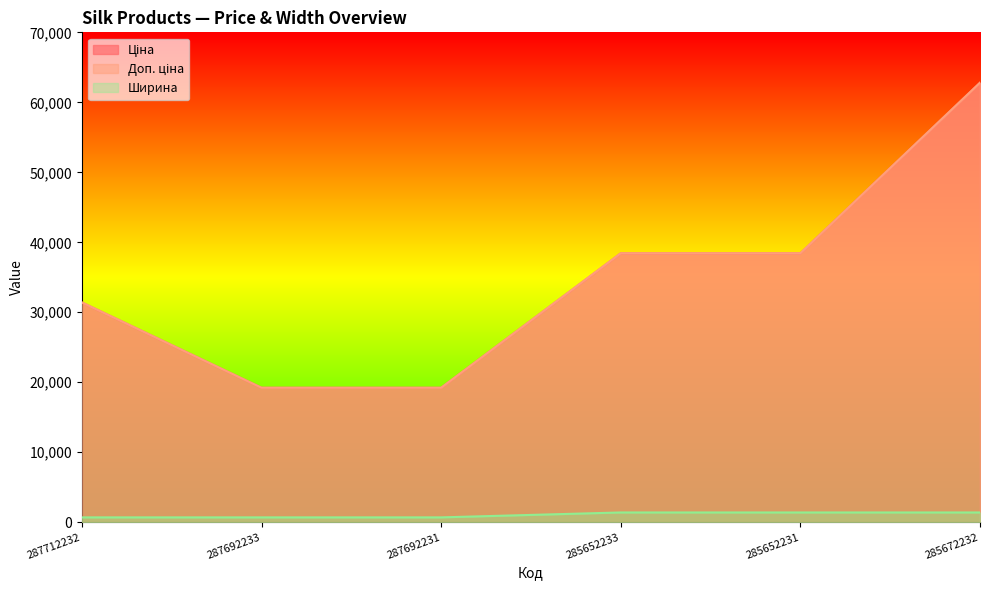

At which category is the sum across all series the highest?

285672232